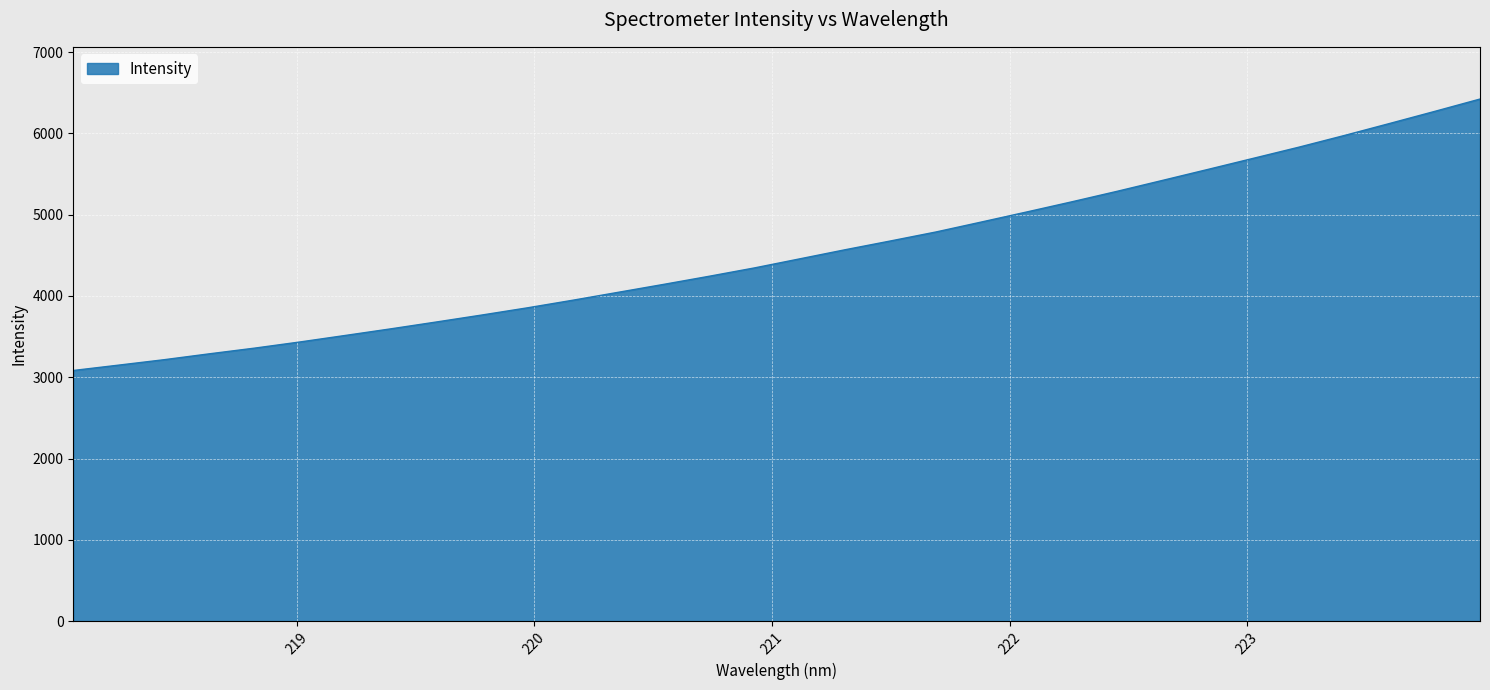

What is the greatest value displayed?

6421.6